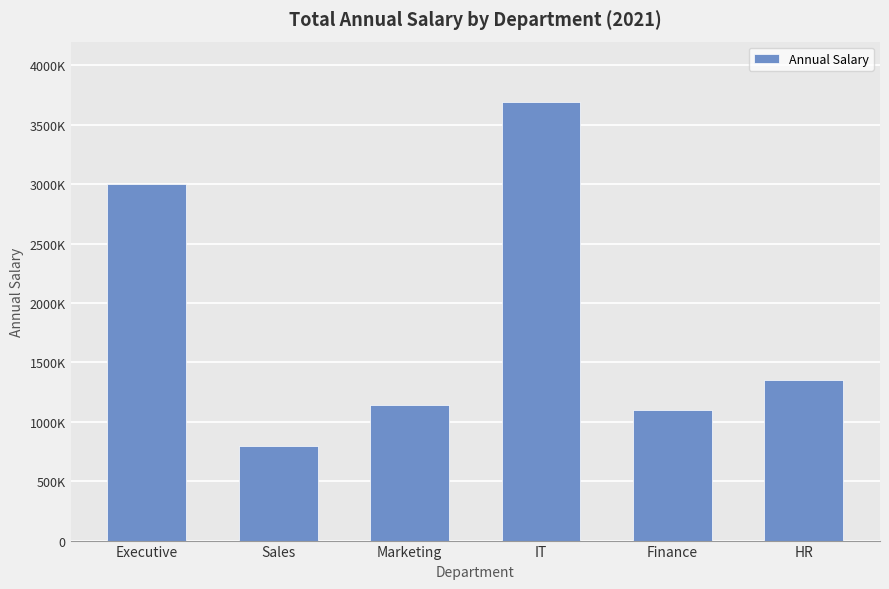

What is the maximum value shown in the chart?

3690000